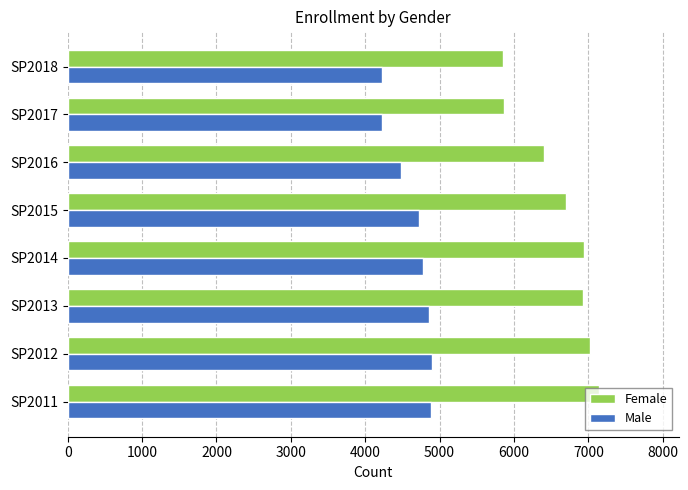

Which series has the largest total across all categories?

Female